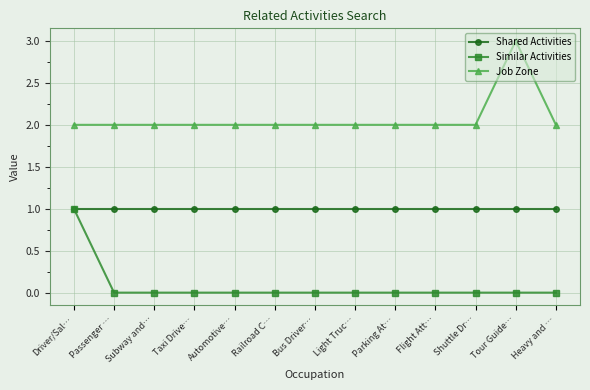

Is the value of Job Zone at Flight Att… greater than the value of Shared Activities at Bus Driver…?

Yes